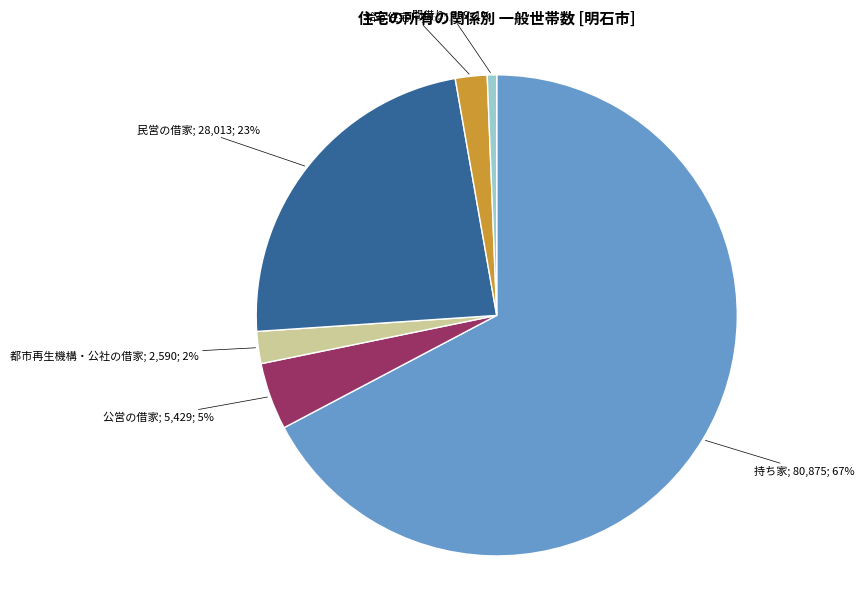

To the nearest percent, what is the average slice percentage?

17%